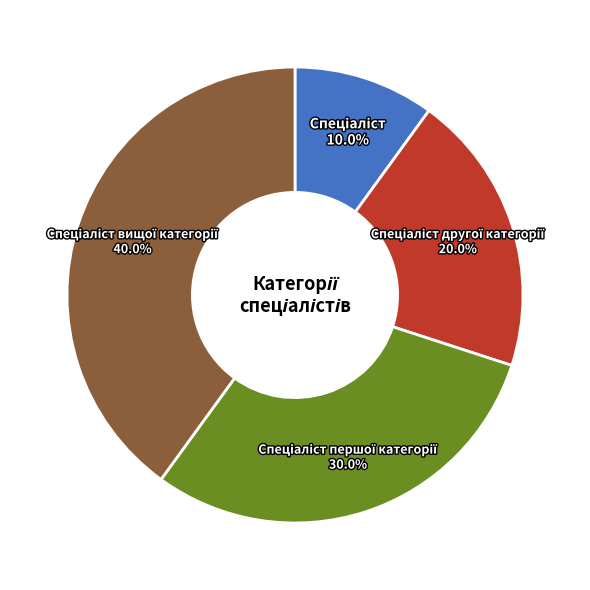

Is there a majority slice in this chart?

No